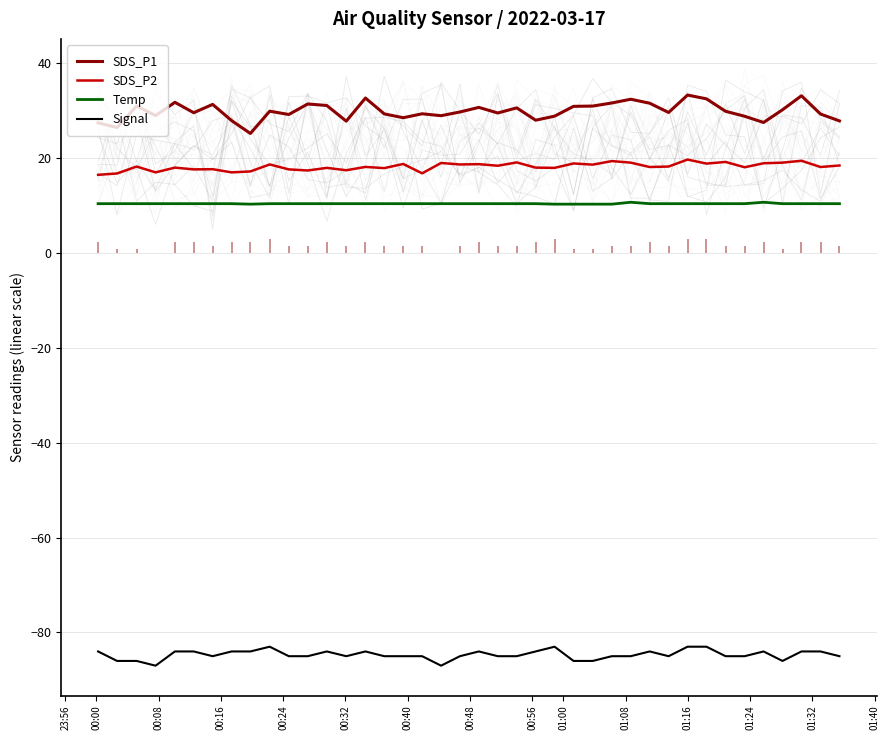

True or false: Signal and SDS_P2 intersect in this chart.

False